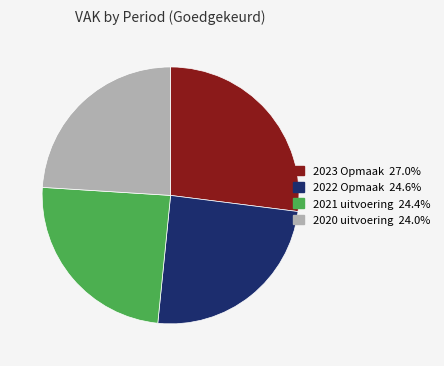

How many slices are in this pie chart?

4